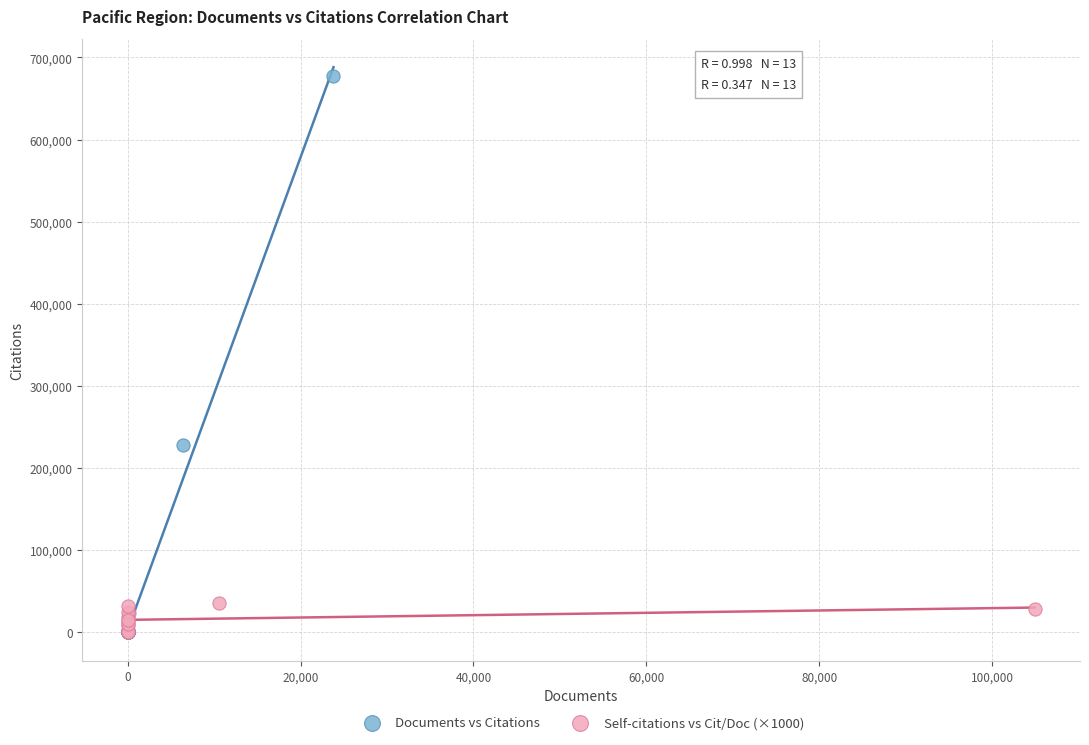

Which series has the largest Y range (max minus min)?

Documents vs Citations